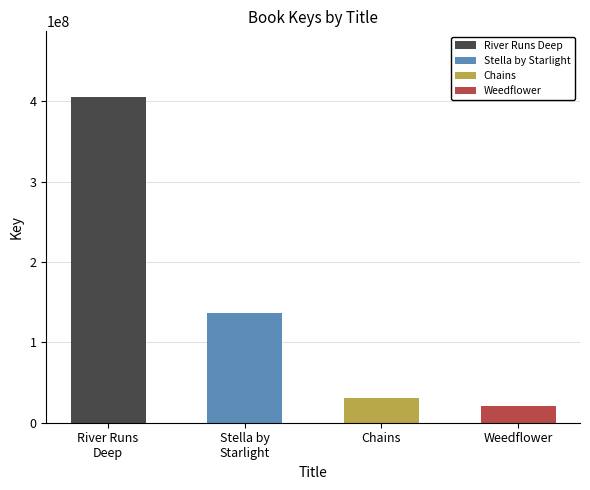

What is the average value?

148386914